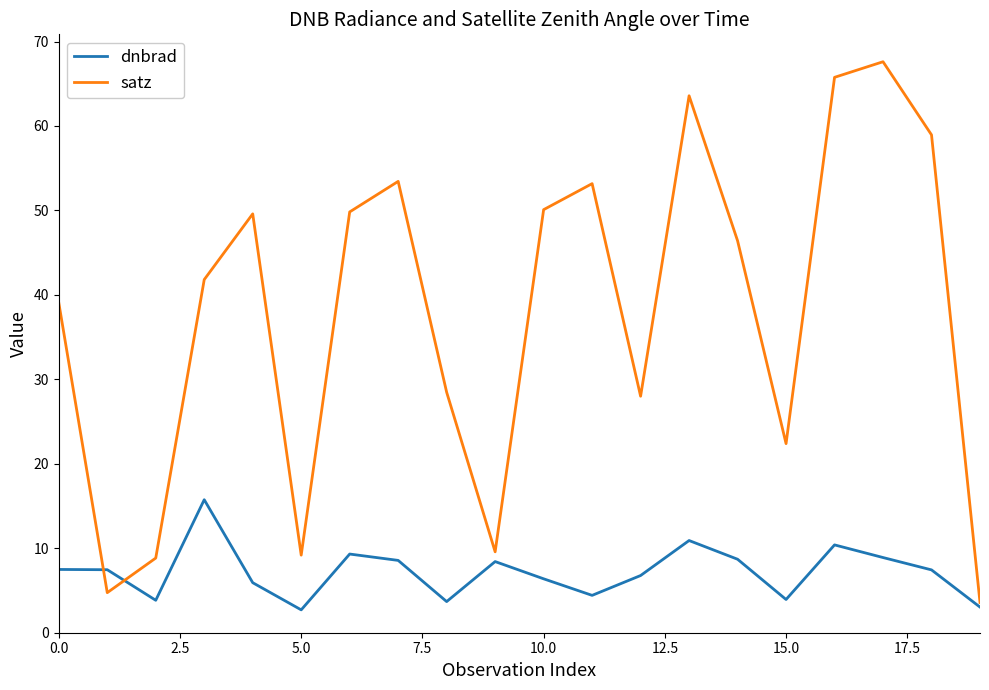

Which series has the widest spread of values?

satz